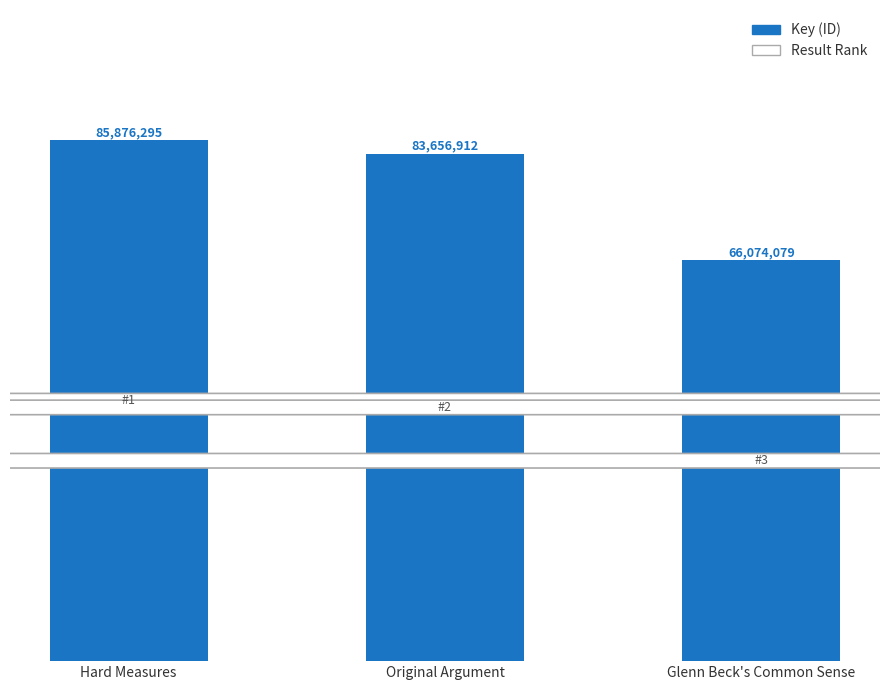

Which label corresponds to the largest value in the chart?

Hard Measures